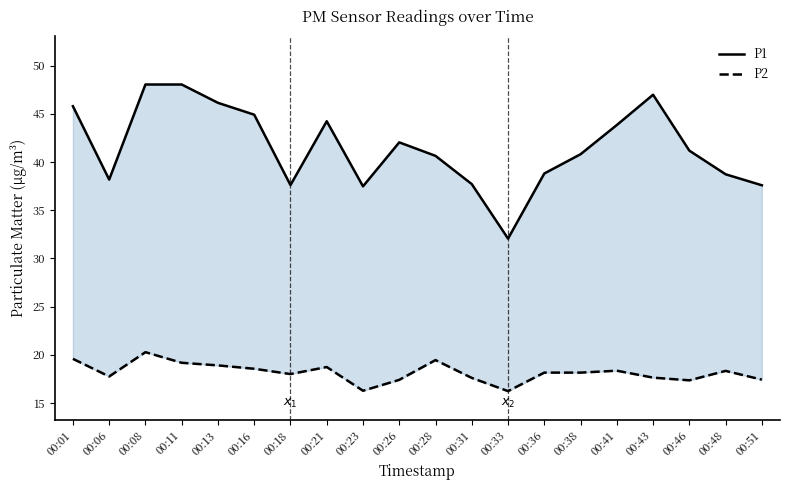

How many values in the P1 series exceed 41?

10